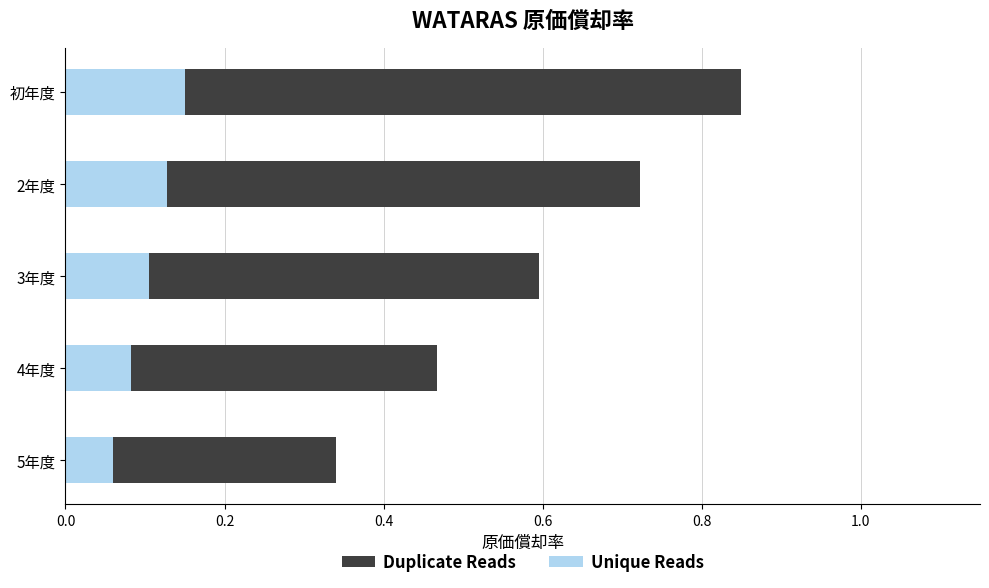

What is the total value across all series at 0.2?

0.8